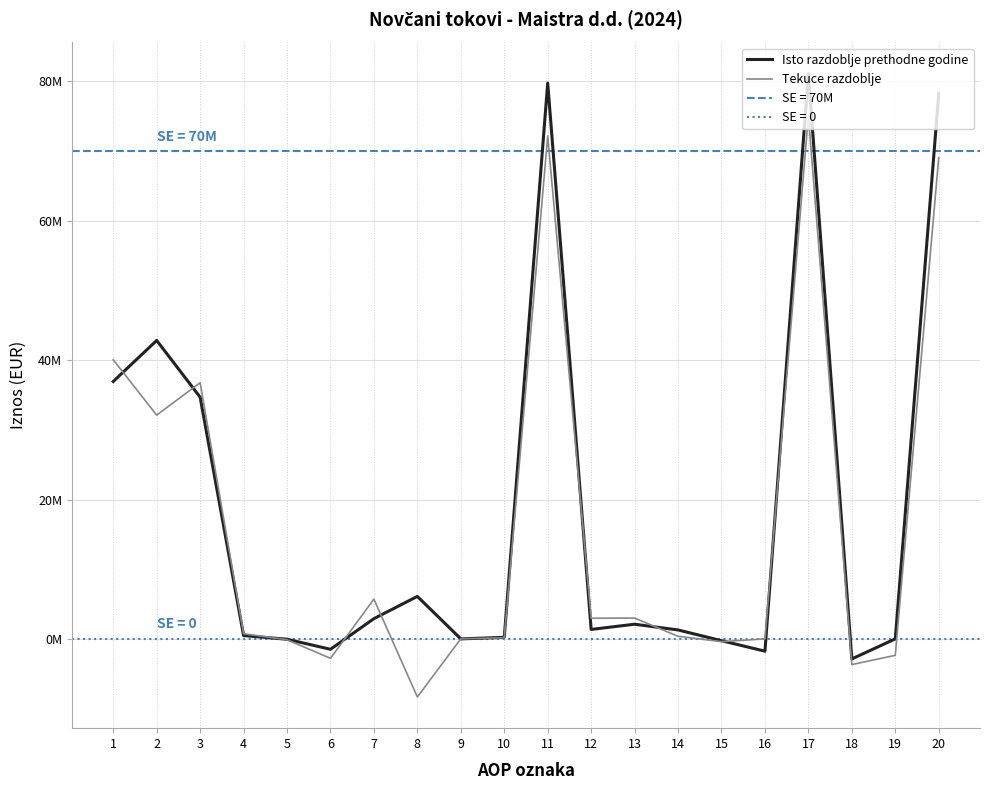

What is the difference between the second highest and minimum values in the Tekuce razdoblje series?

80515097